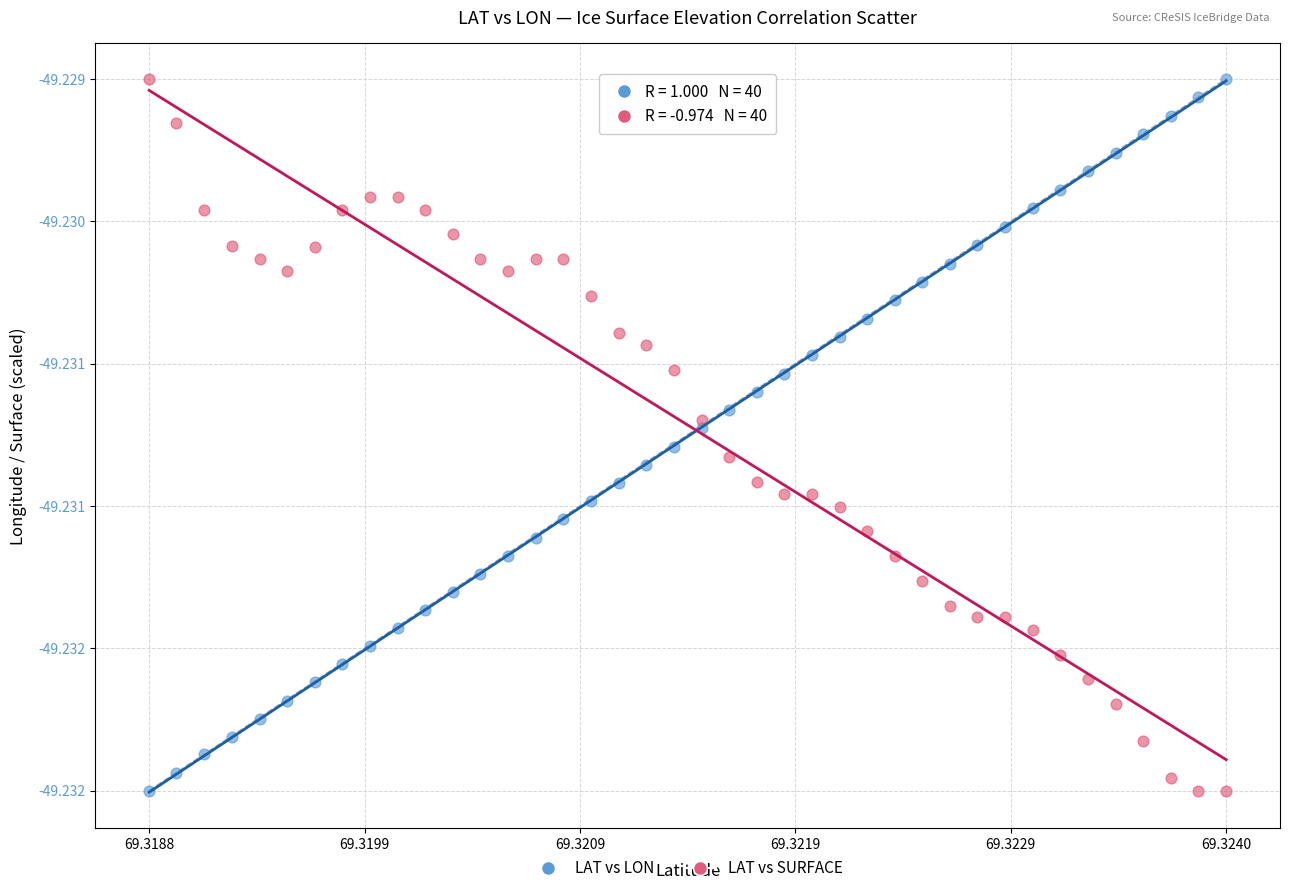

What are all the series names shown in the legend?

LAT vs LON, LAT vs SURFACE